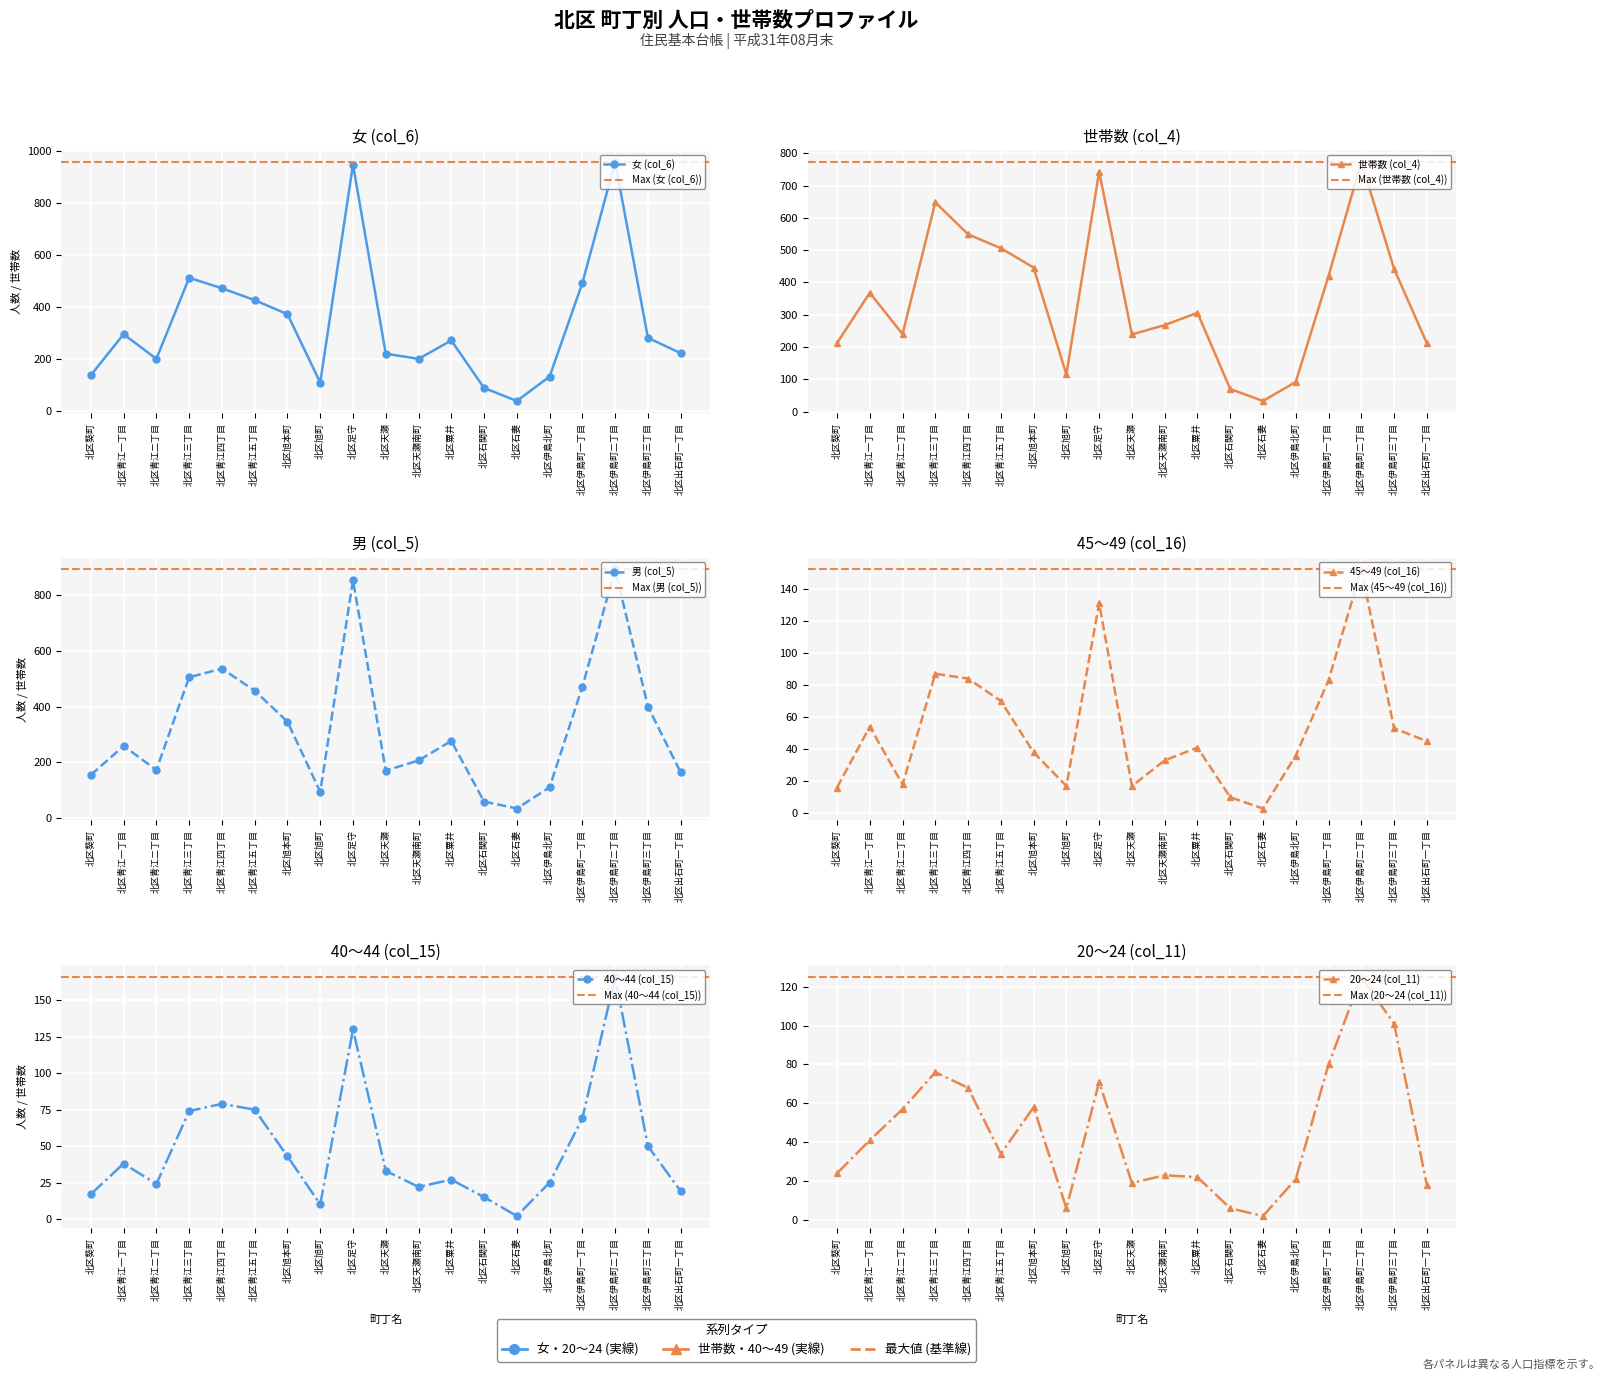

How many series are shown in this chart?

6